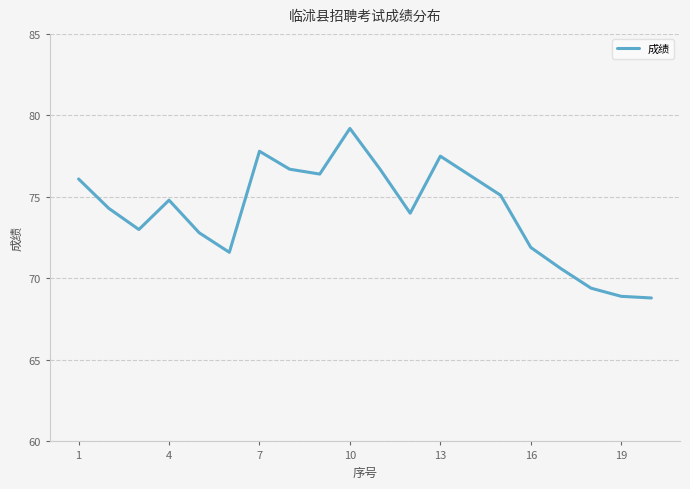

What is the average value?

74.1